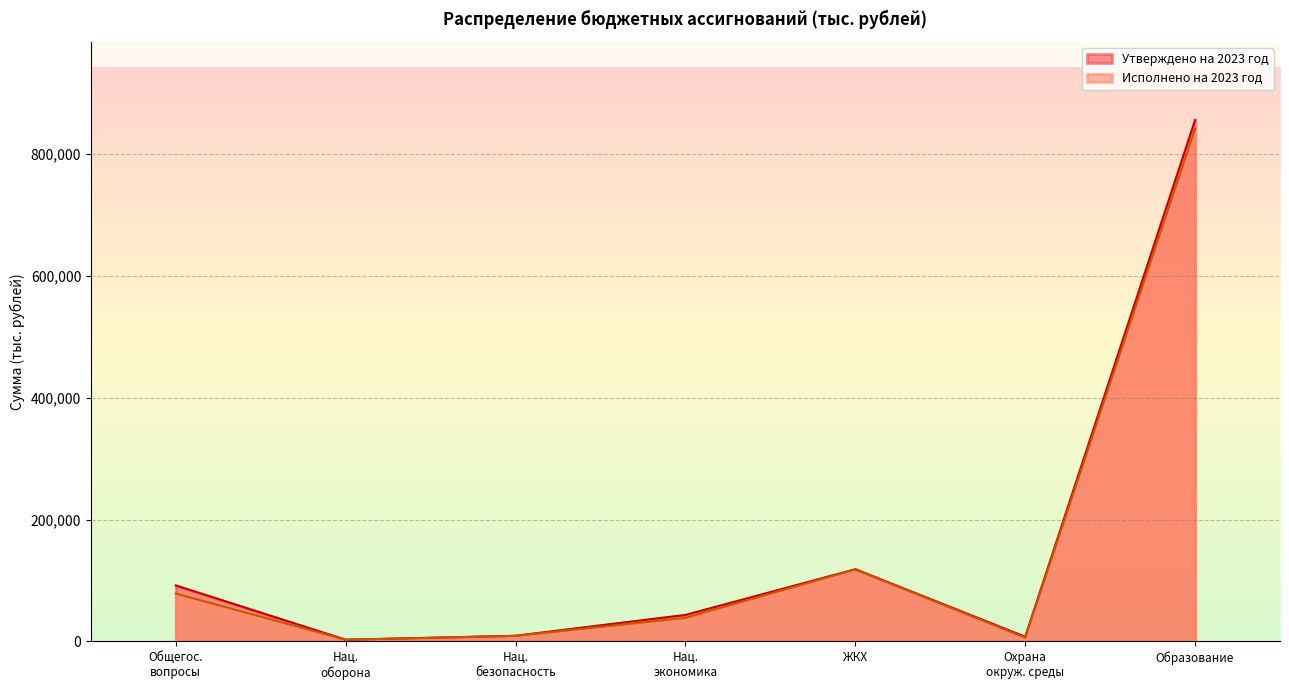

List the series in order of their overall mean, highest first.

Утверждено на 2023 год, Исполнено на 2023 год